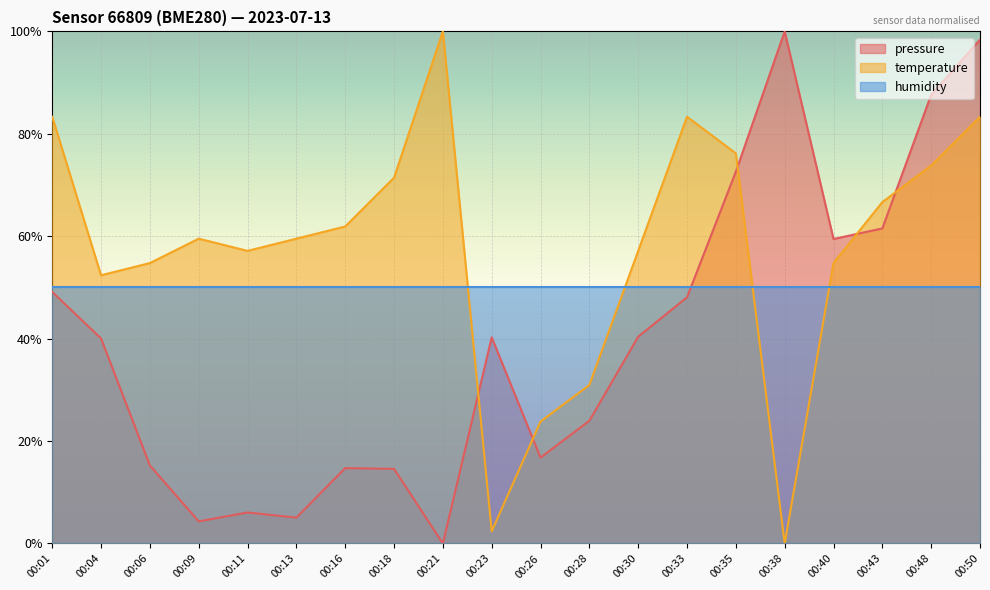

Is the value of pressure at 00:28 greater than the value of temperature at 00:01?

No